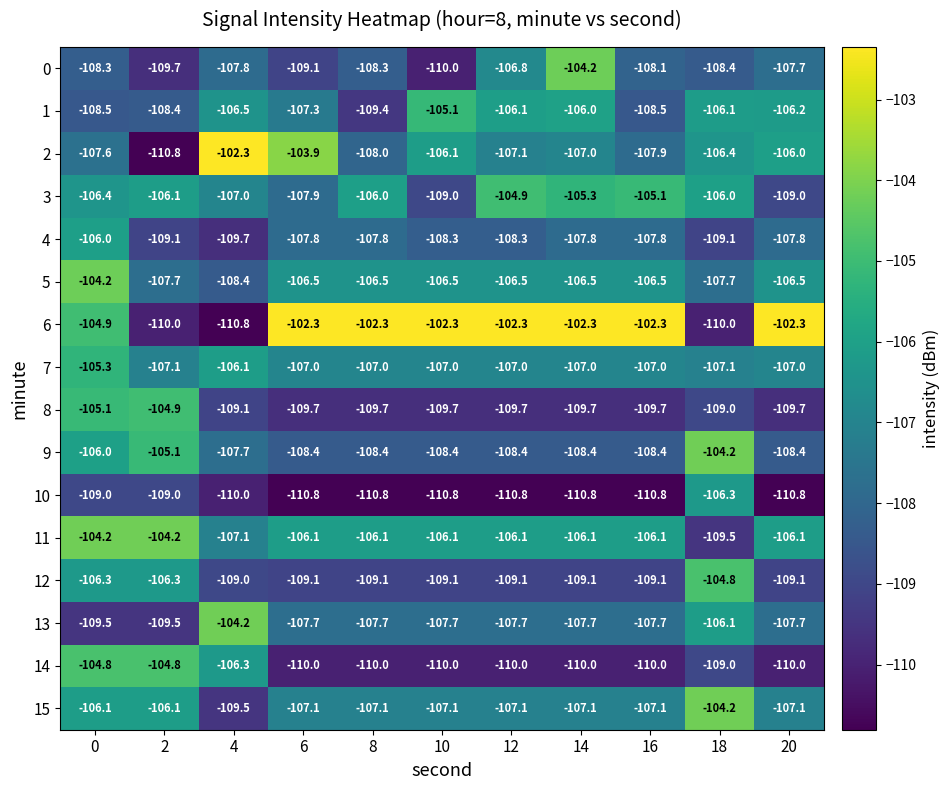

True or false: 11 has a value of -165.1 at 2.

False